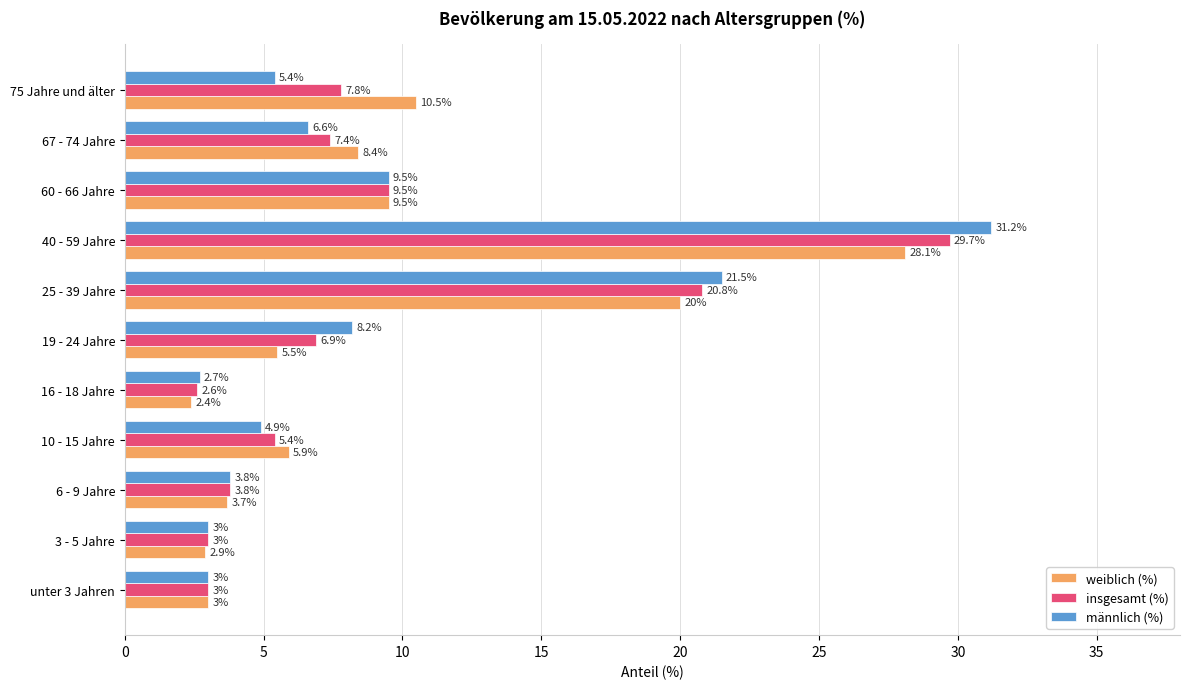

Is the value of männlich (%) at 25 - 39 Jahre greater than the value of weiblich (%) at 6 - 9 Jahre?

Yes